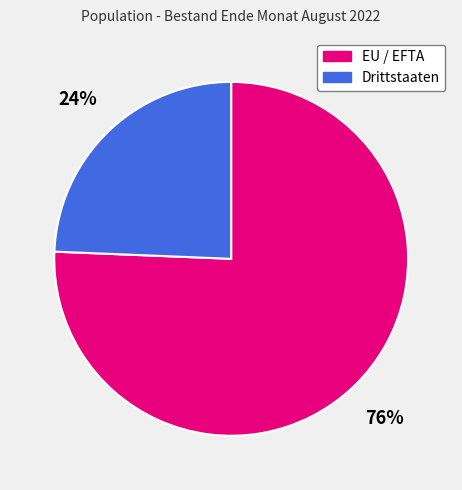

Between Drittstaaten and EU / EFTA, which is larger?

EU / EFTA